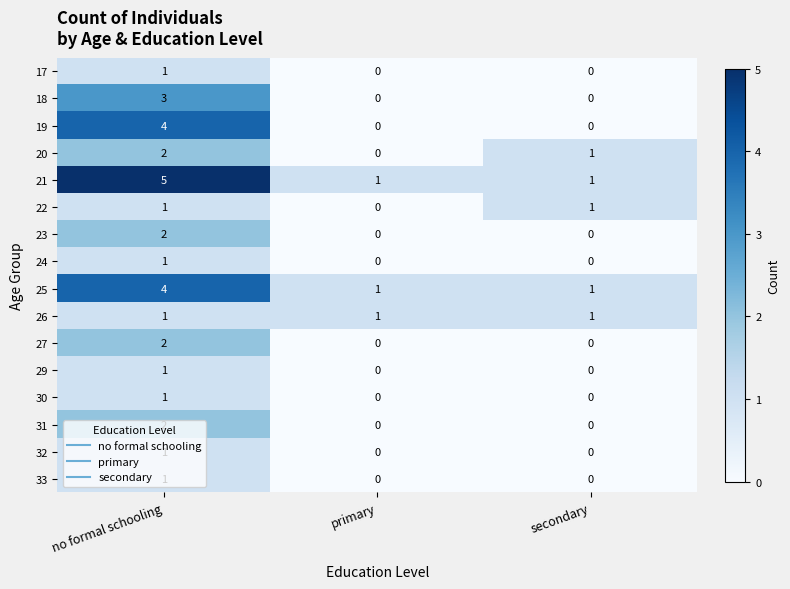

True or false: 24 has a value of 1 at no formal schooling.

True